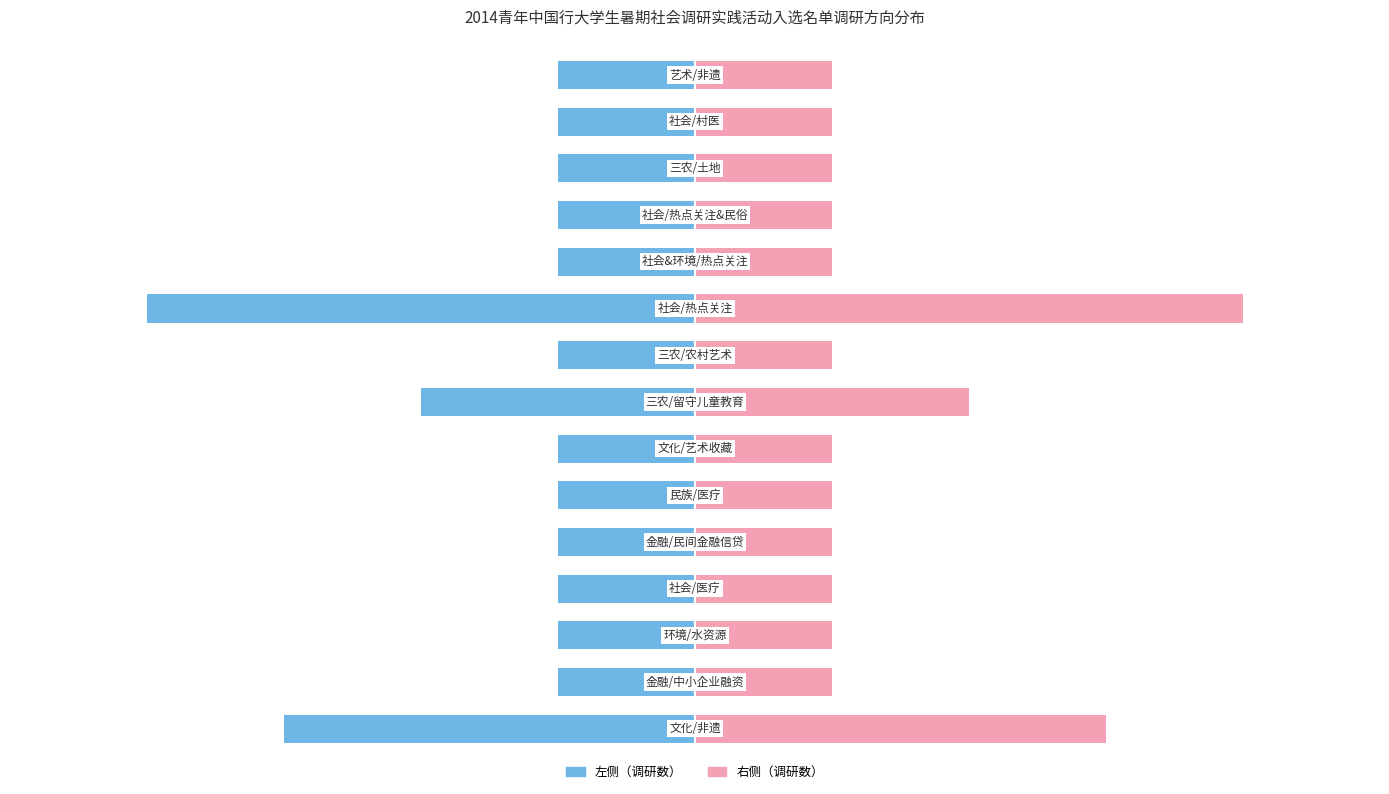

Is the value of 调研方向数量（左） at 7 greater than the value of 调研方向数量（右） at 11?

No